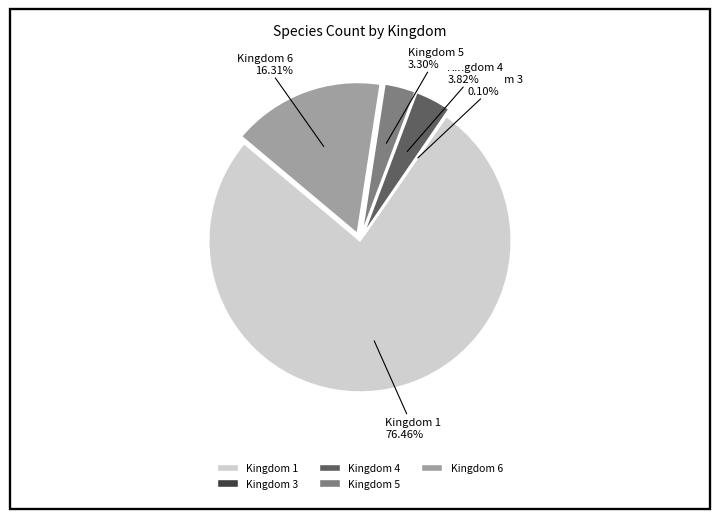

Which slice is the largest?

Kingdom 1